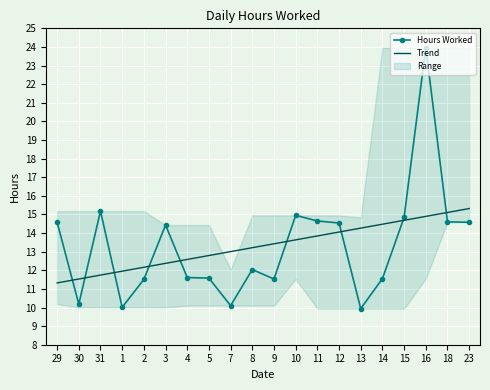

How many categories are shown in the chart?

20